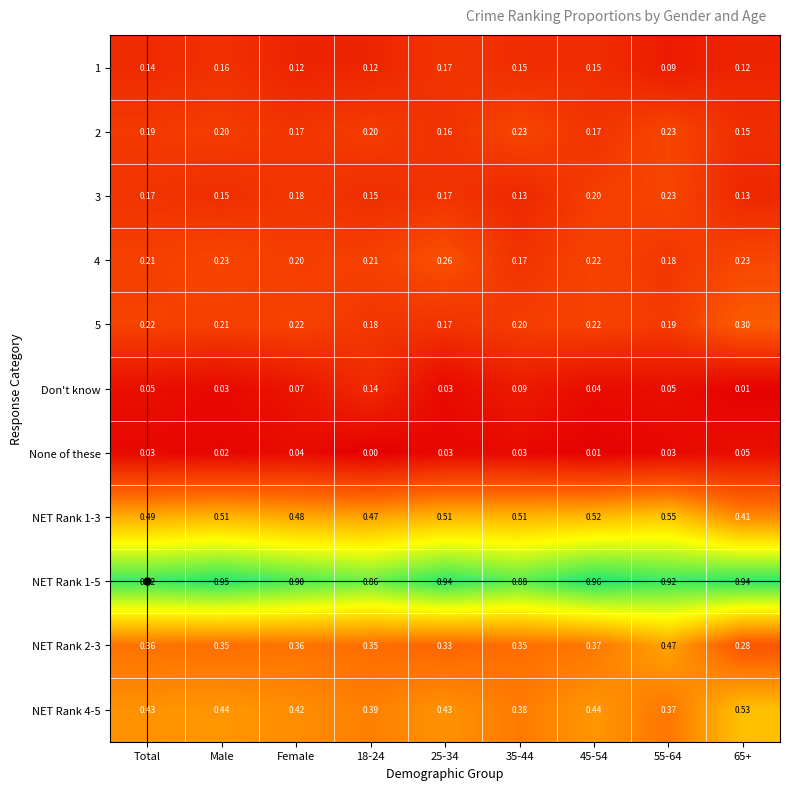

Which series has the largest range (max minus min)?

NET Rank 2-3